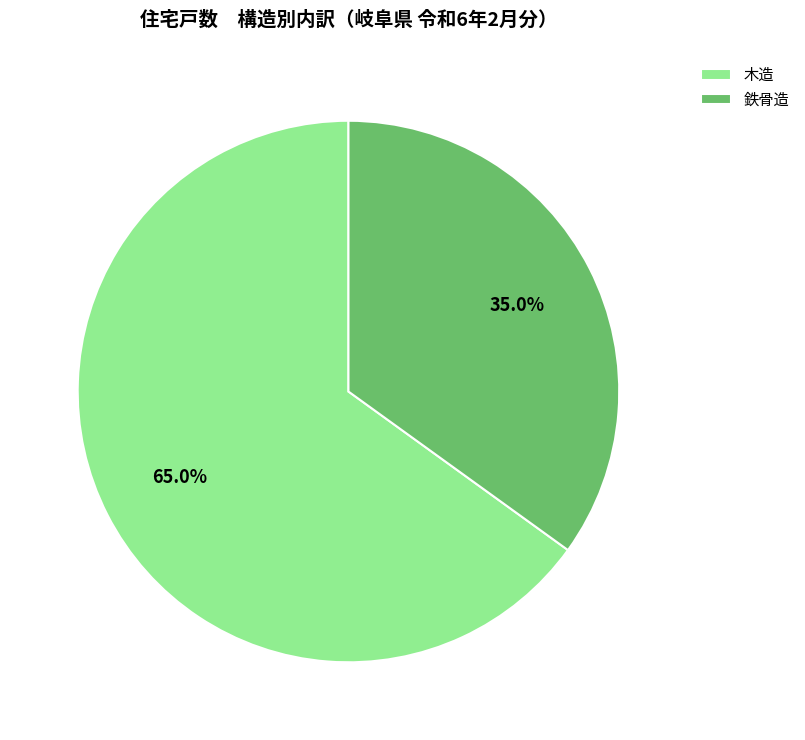

Does 鉄骨造 represent more than half of the total?

No